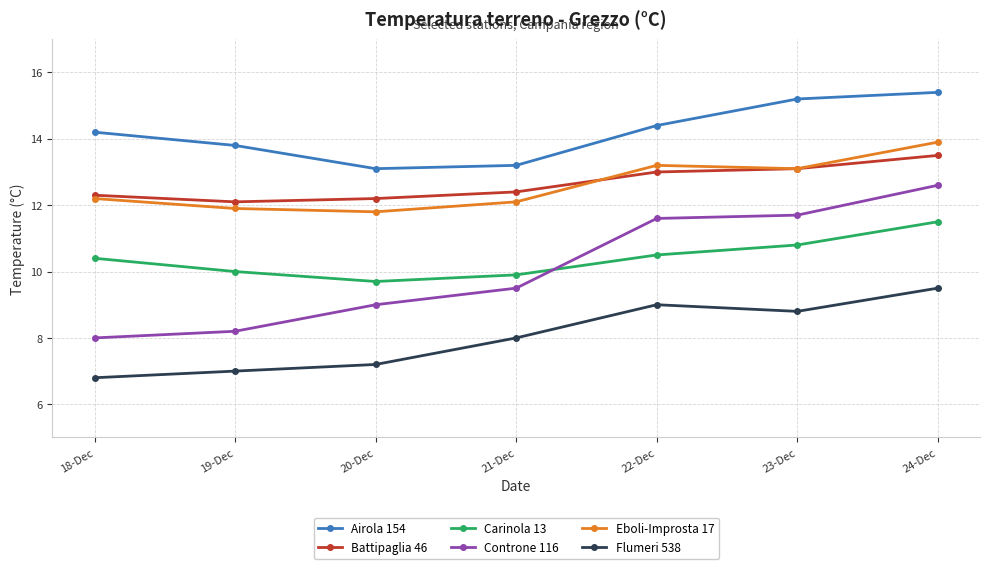

Is this an area chart (filled region under the line)?

No